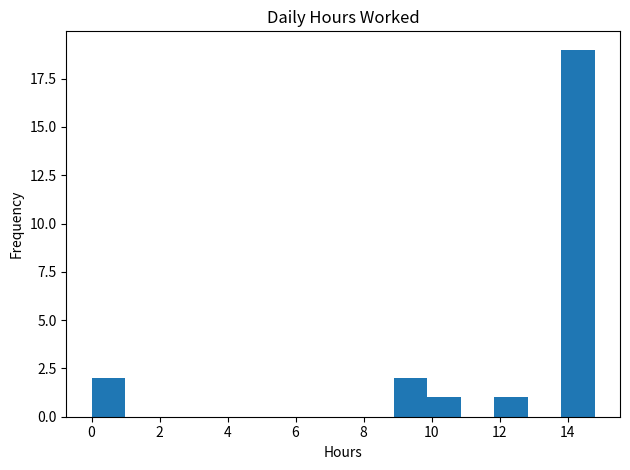

What is the height of the bar covering 11.8 to 12.8 on the x-axis? Neither the bar edges nor the heights are printed on the chart, so give them approximately, as read against the axes.

1